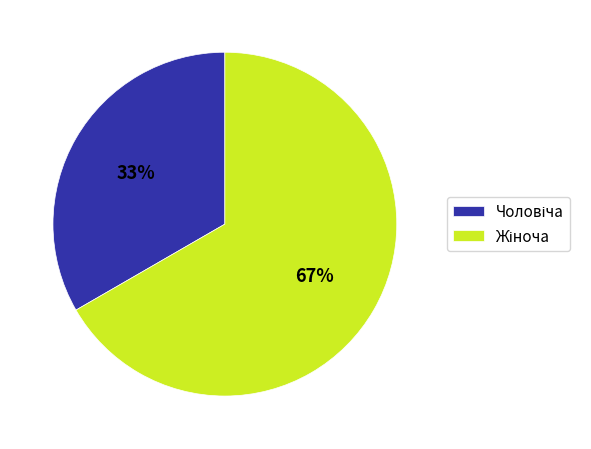

To the nearest percent, what is the average slice percentage?

50%